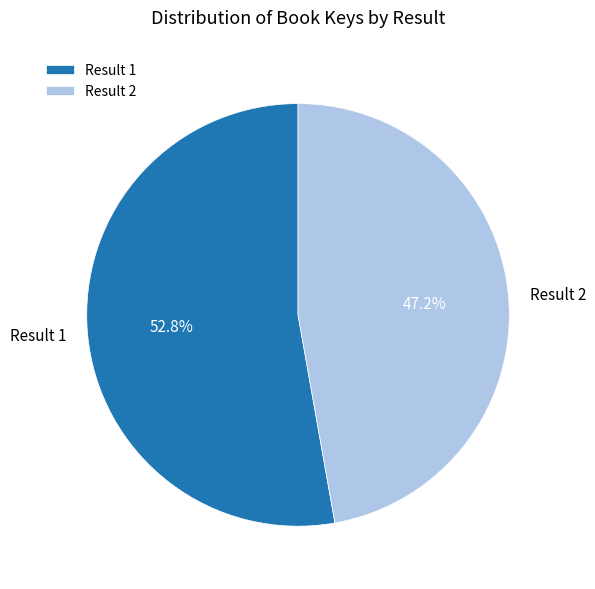

Count the number of slices in the pie.

2